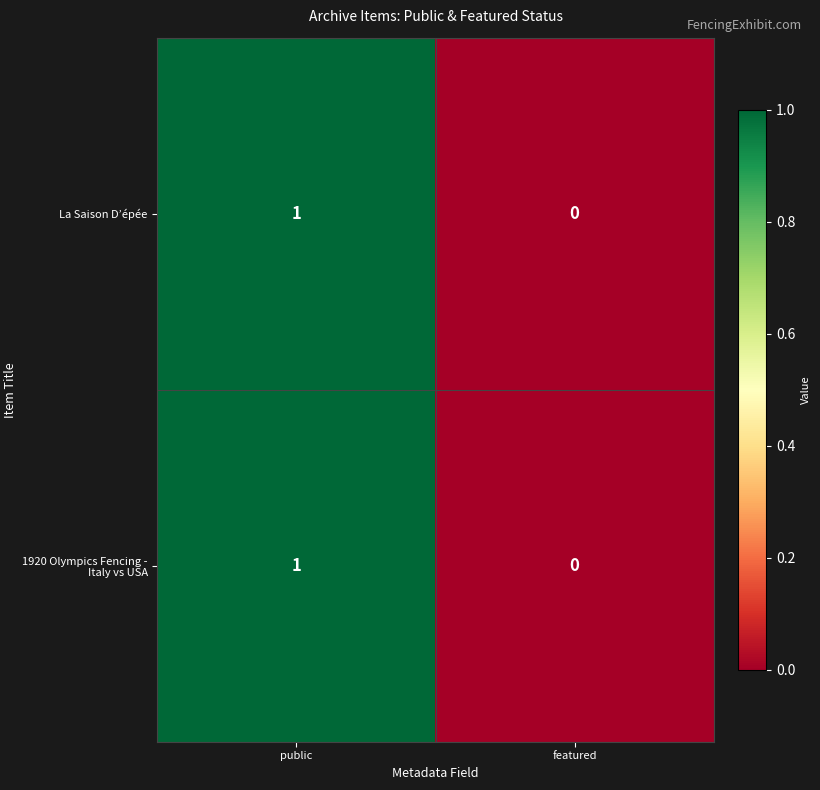

Which category has the highest value in the La Saison D’épée series?

public